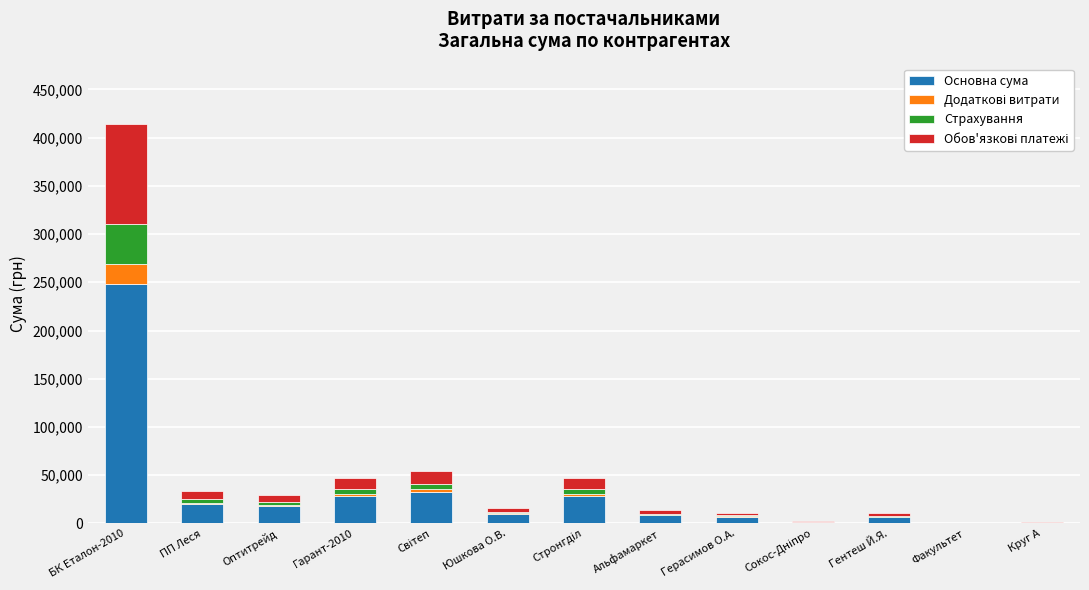

True or false: Основна сума has a value of 9685.2 at Юшкова О.В..

True